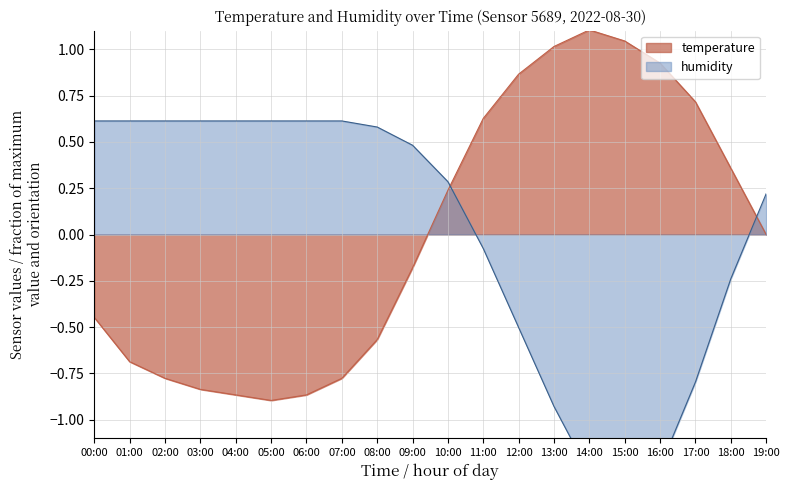

How many values in humidity are above zero?

12